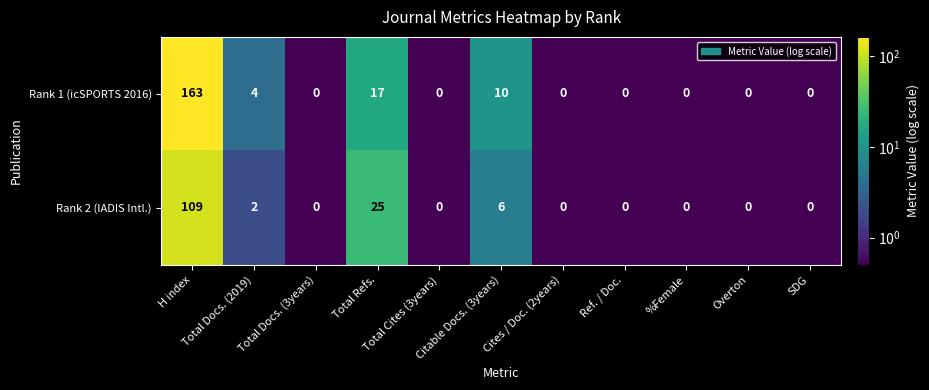

What is the smallest value displayed?

0